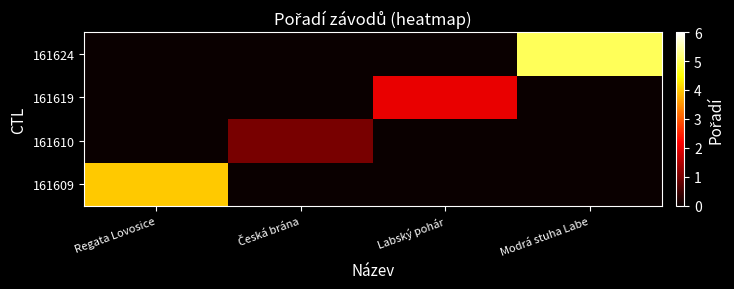

List the series in order of their peak value, highest first.

161624, 161609, 161619, 161610